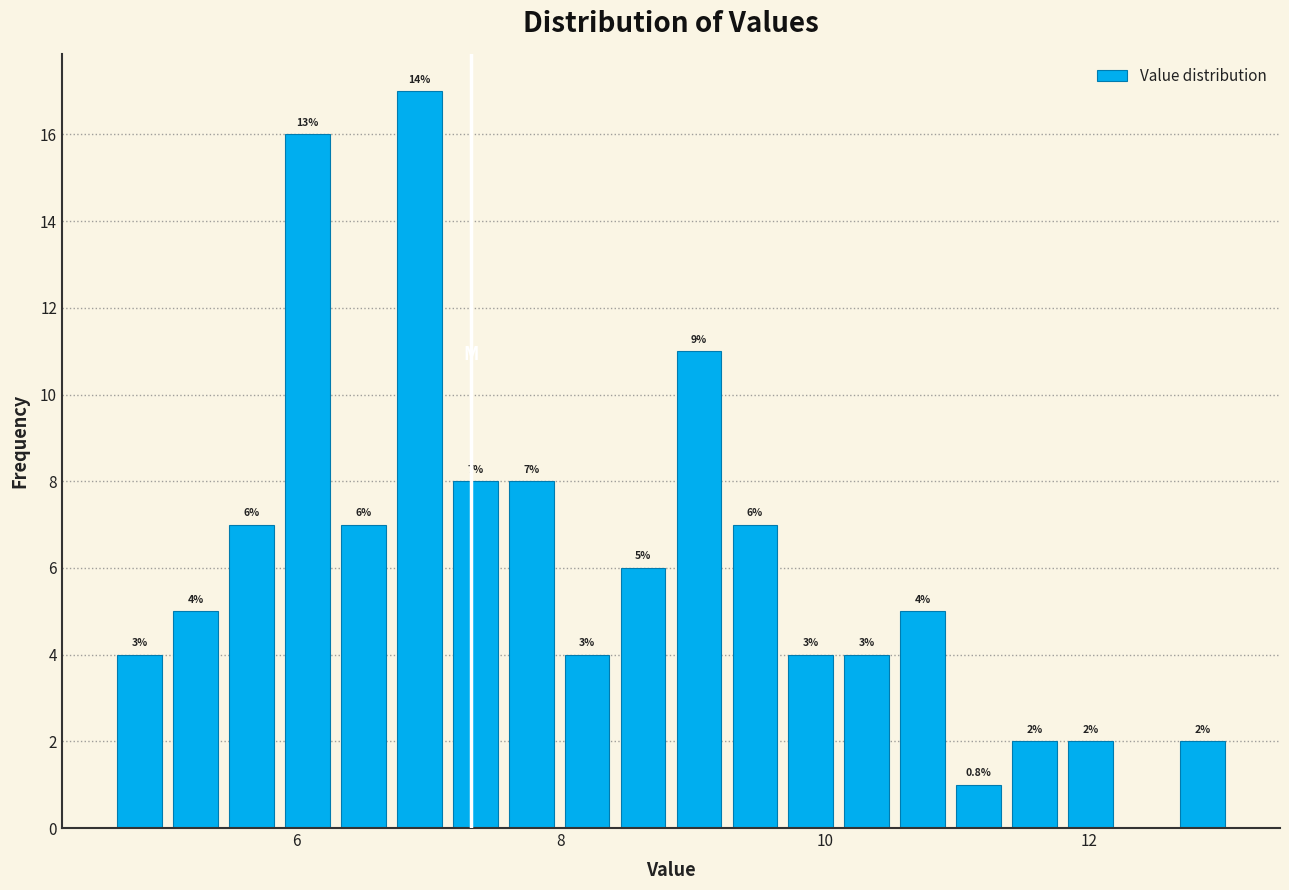

Read against the x-axis, roughly where is the centre of the tallest bar?

7.0